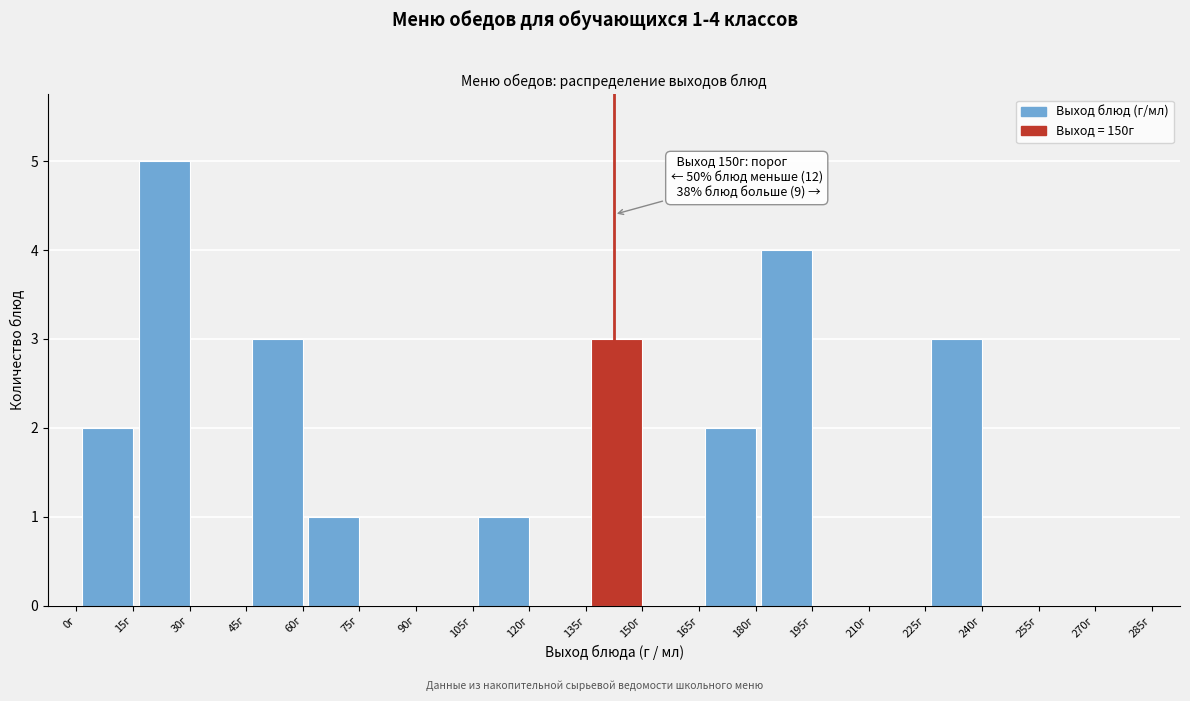

Reading right to left, what are all the values shown in this chart?

285г=0	270г=0	255г=0	240г=3	225г=0	210г=0	195г=4	180г=2	165г=0	150г=3	135г=0	120г=1	105г=0	90г=0	75г=1	60г=3	45г=0	30г=5	15г=2	0г=0